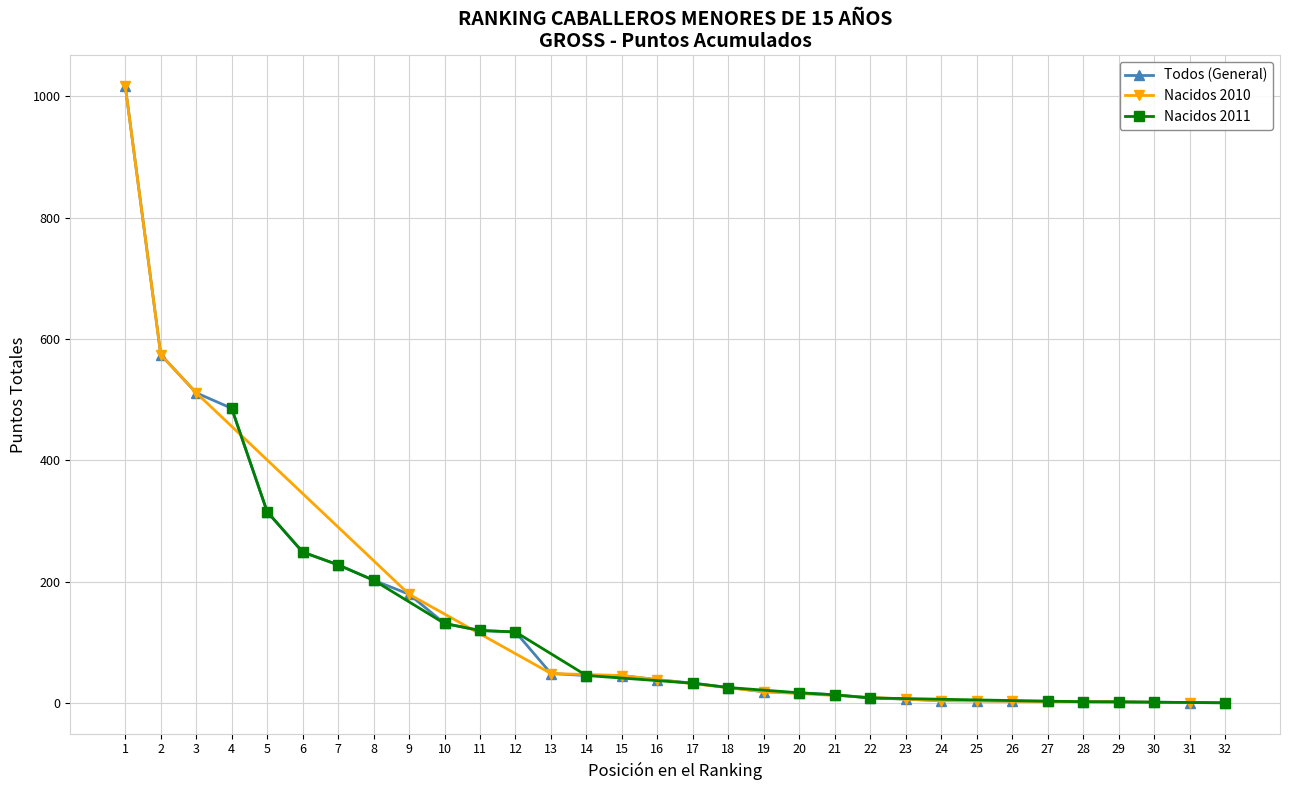

At which category is the sum across all series the highest?

1